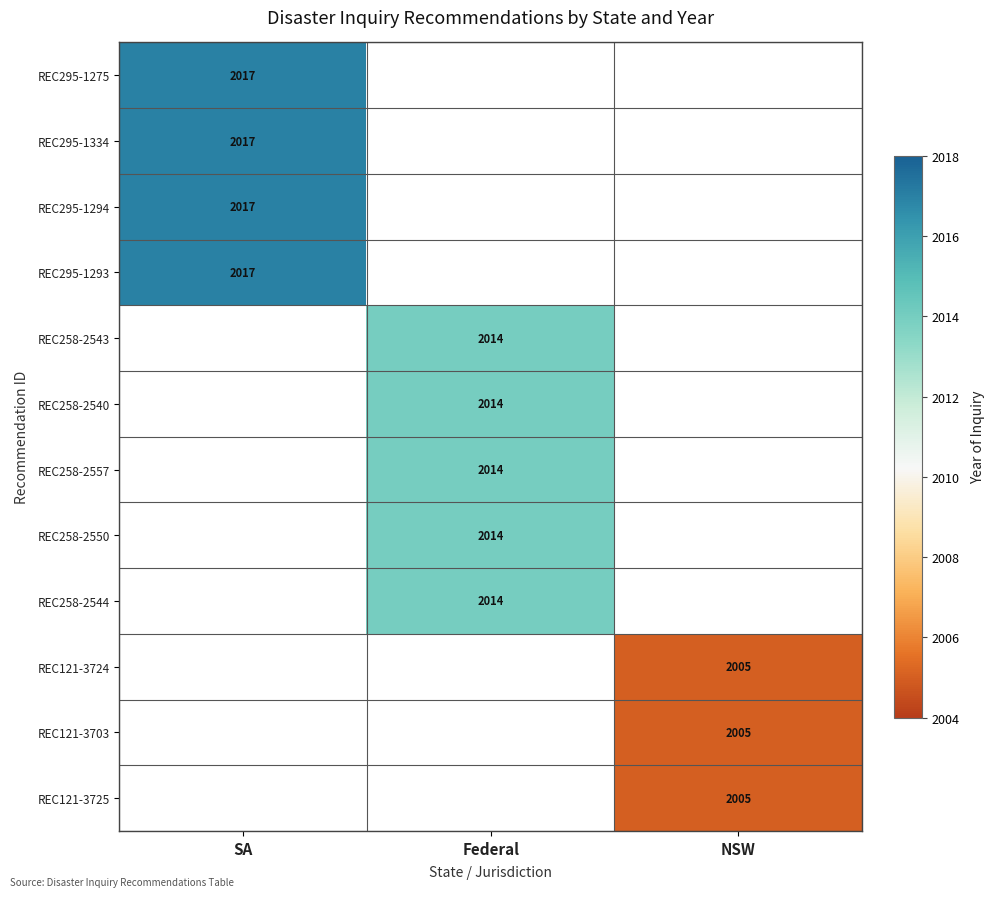

The value of REC121-3703 at NSW is 2005. True or false?

True